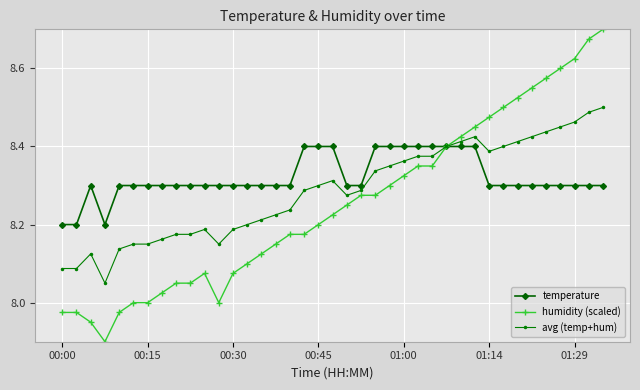

Which series has the largest total across all categories?

temperature